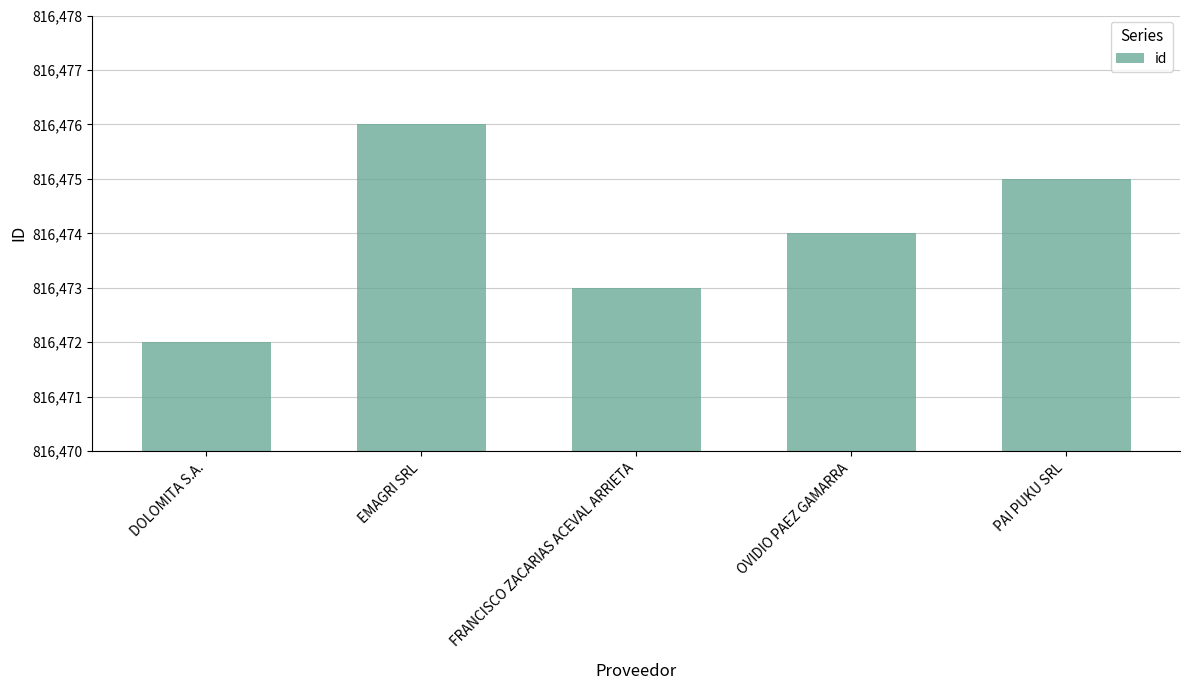

The value at FRANCISCO ZACARIAS ACEVAL ARRIETA is 1162088. True or false?

False